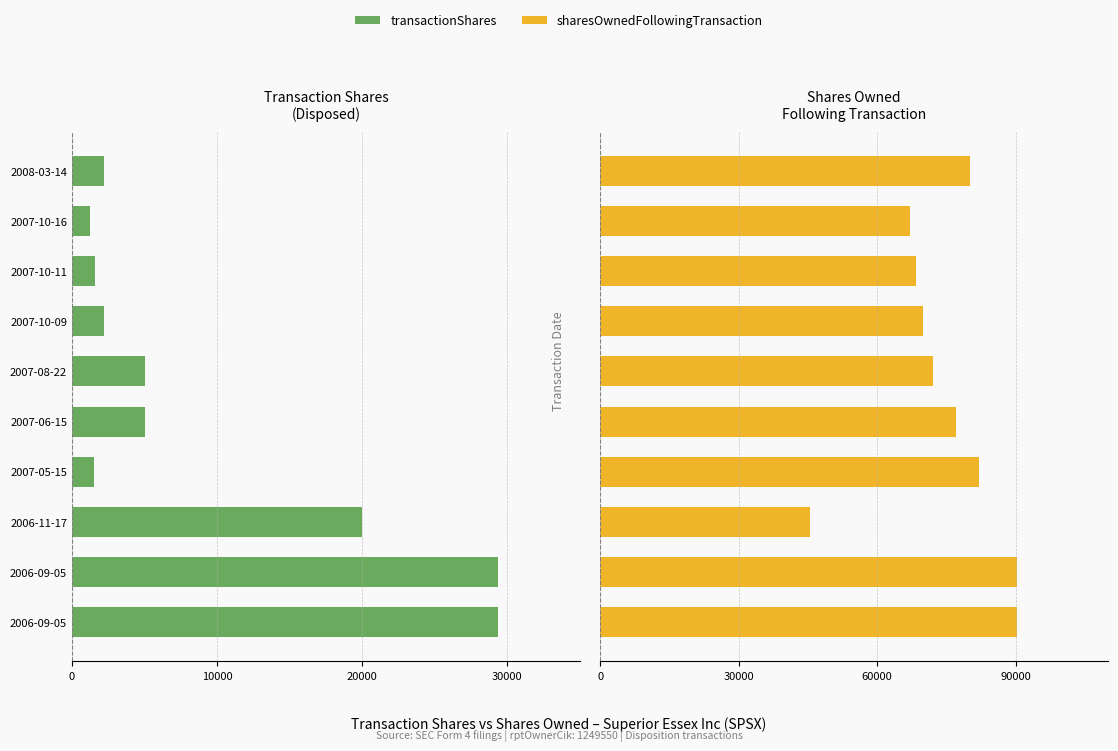

What are all the series names shown in the legend?

transactionShares, sharesOwnedFollowingTransaction